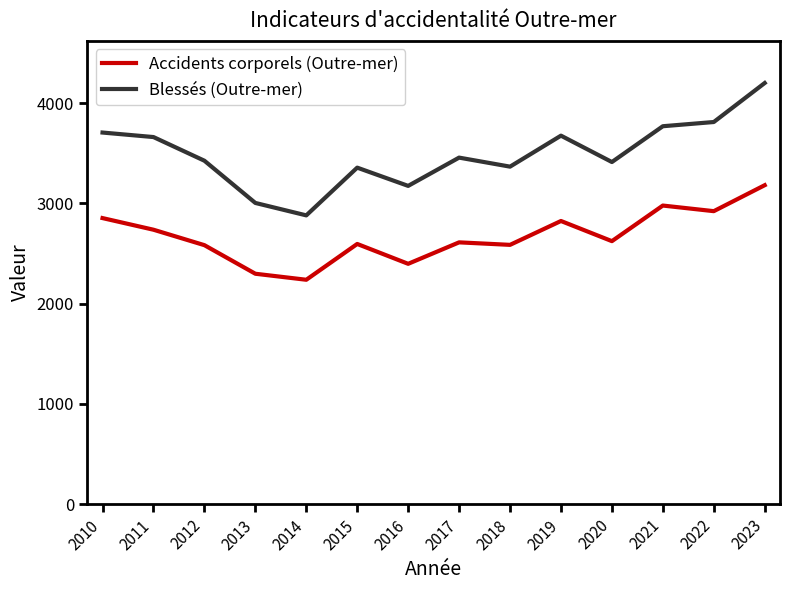

True or false: Blessés (Outre-mer) has a value of 3425 at 2012.

True